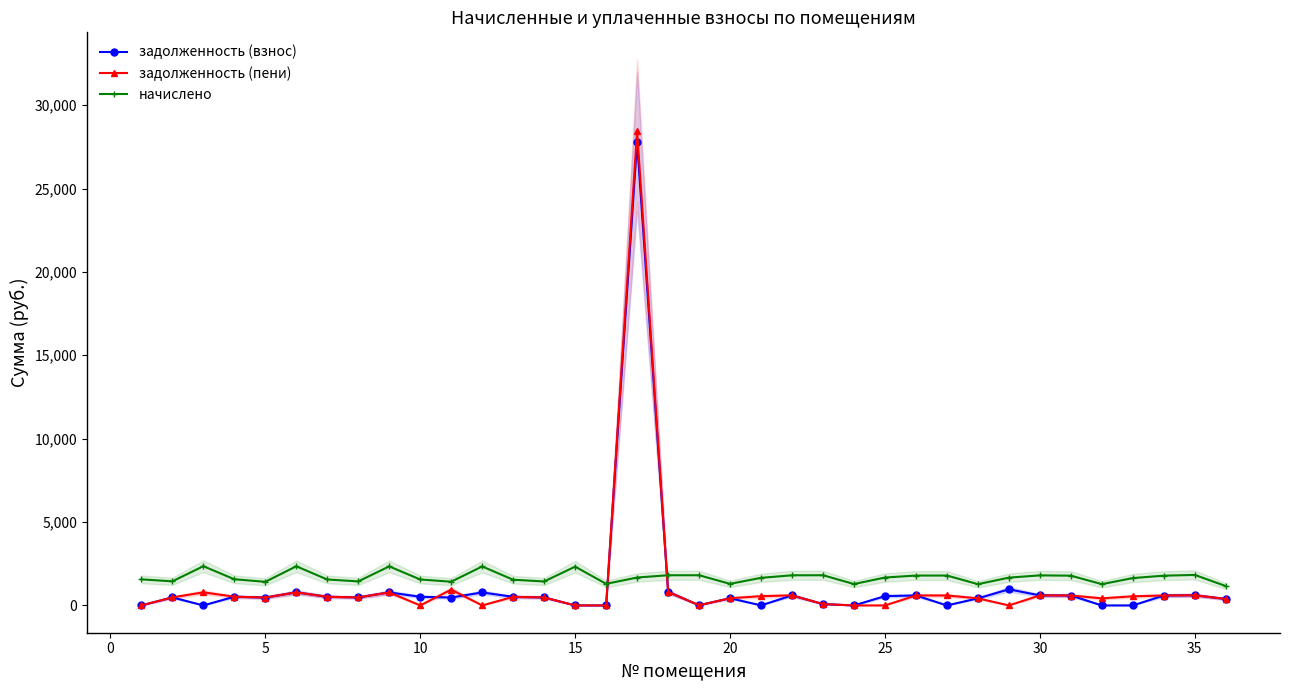

What is the difference between the maximum and second lowest values in the задолженность (пени) series?

28460.6